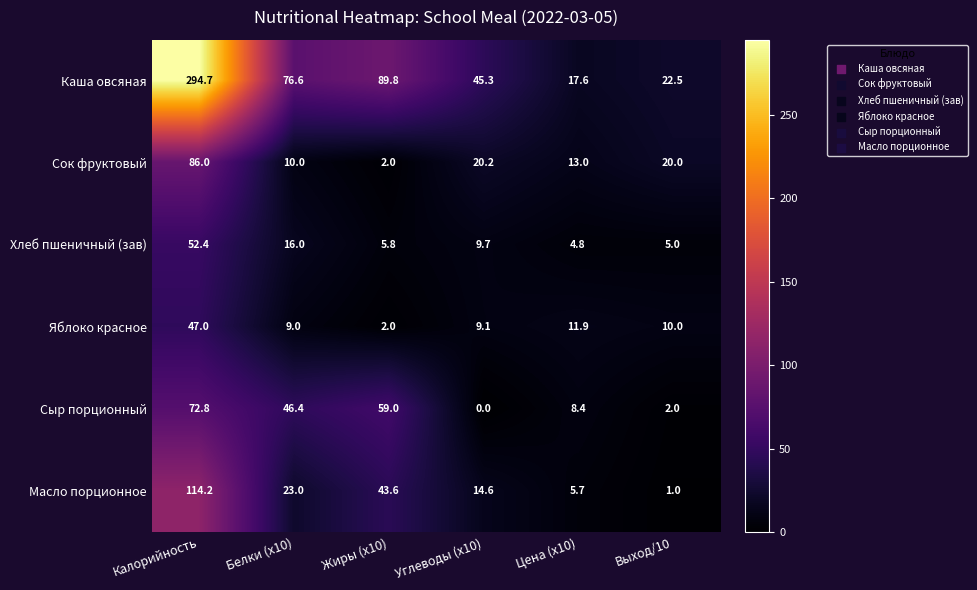

At Цена (x10), list the series in order from largest to smallest.

Каша овсяная, Сок фруктовый, Яблоко красное, Сыр порционный, Масло порционное, Хлеб пшеничный (зав)